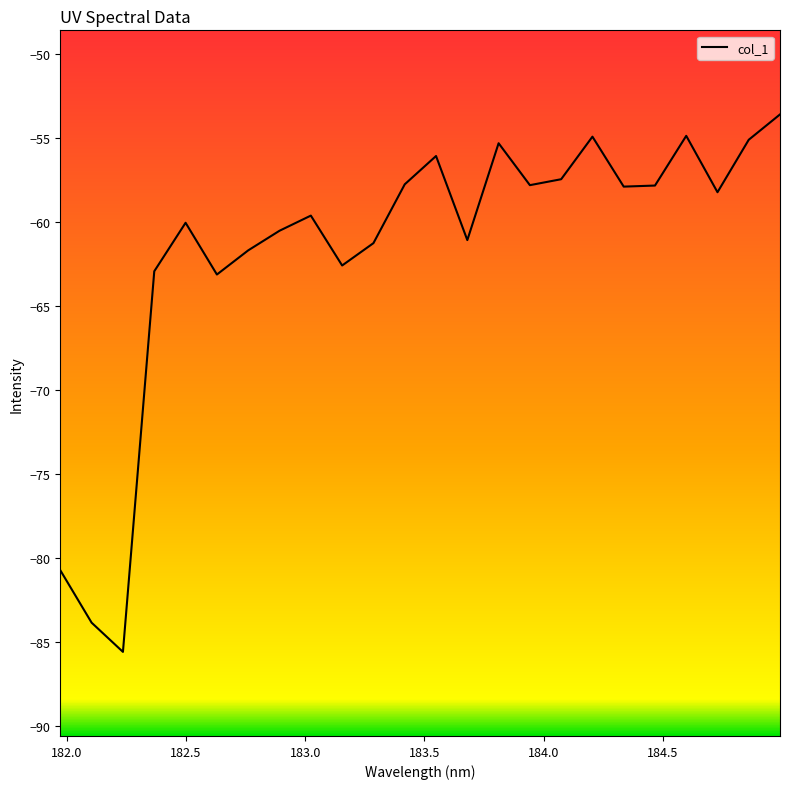

What is the difference between the maximum and minimum values?

32.0